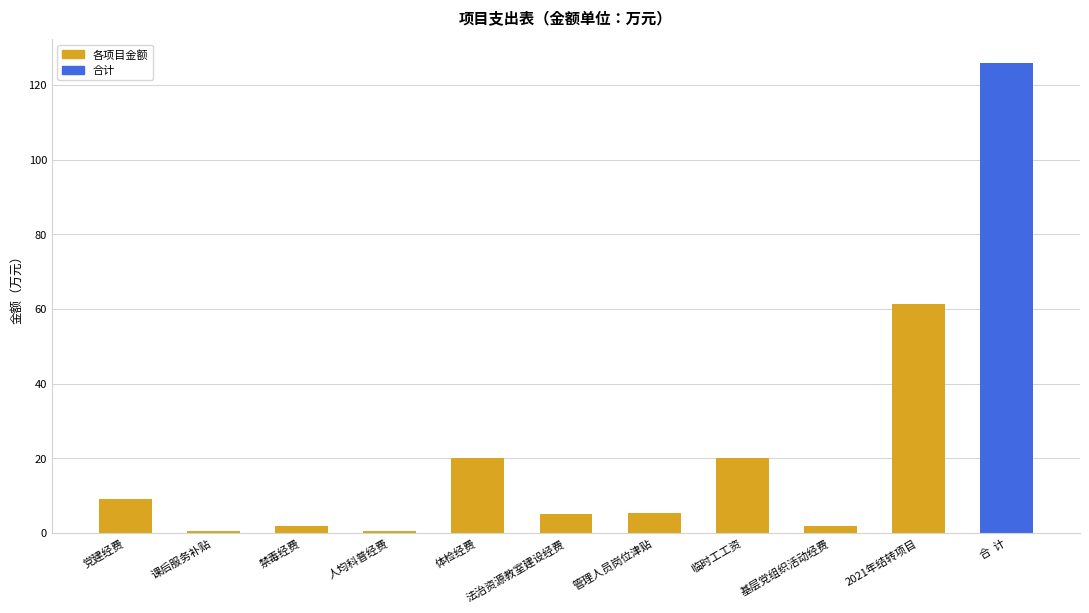

Between 基层党组织活动经费 and 2021年结转项目, which is larger?

2021年结转项目